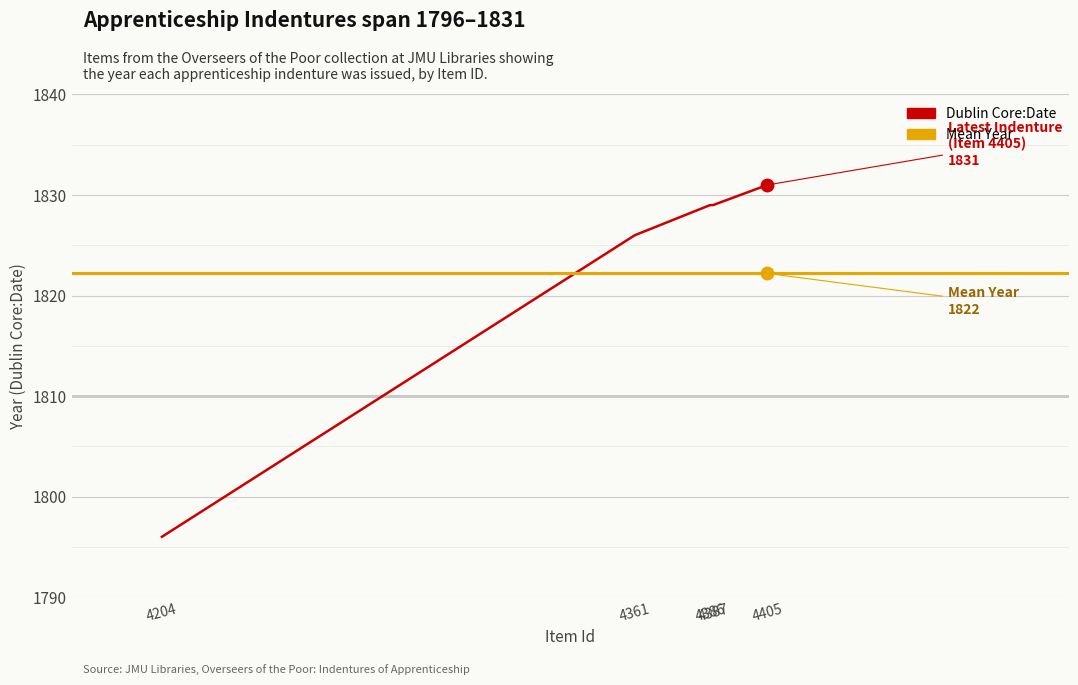

At which category does the chart reach its peak across all series?

4405